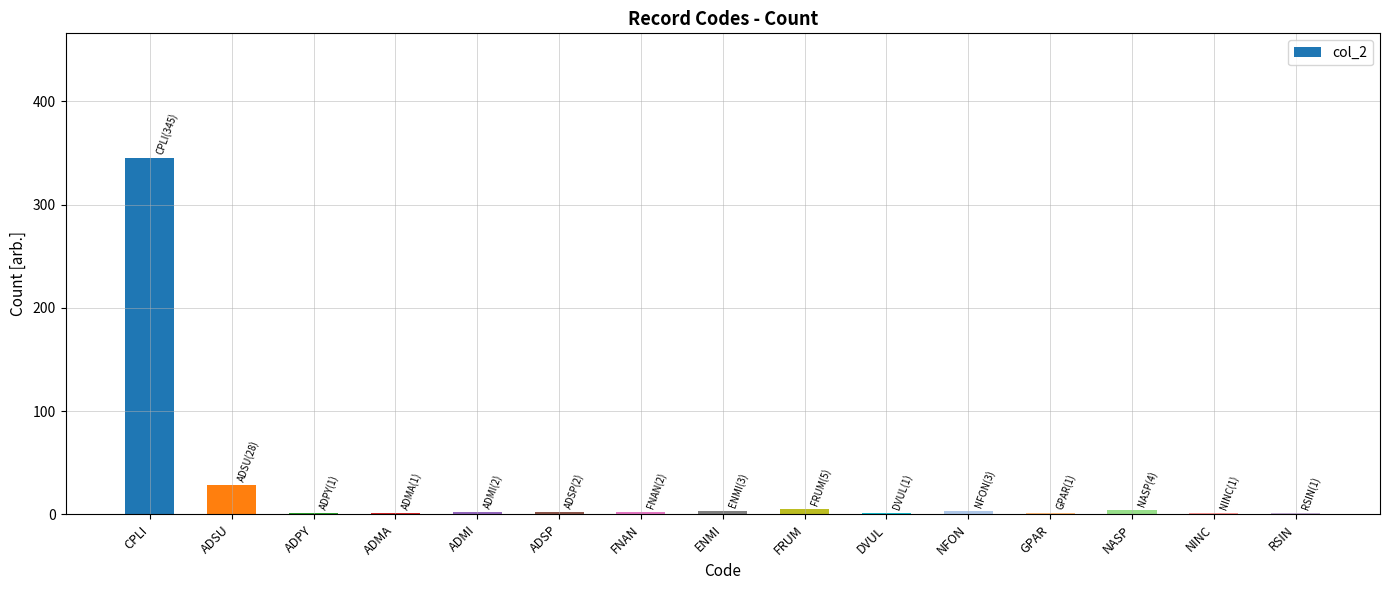

What is the maximum value shown in the chart?

345